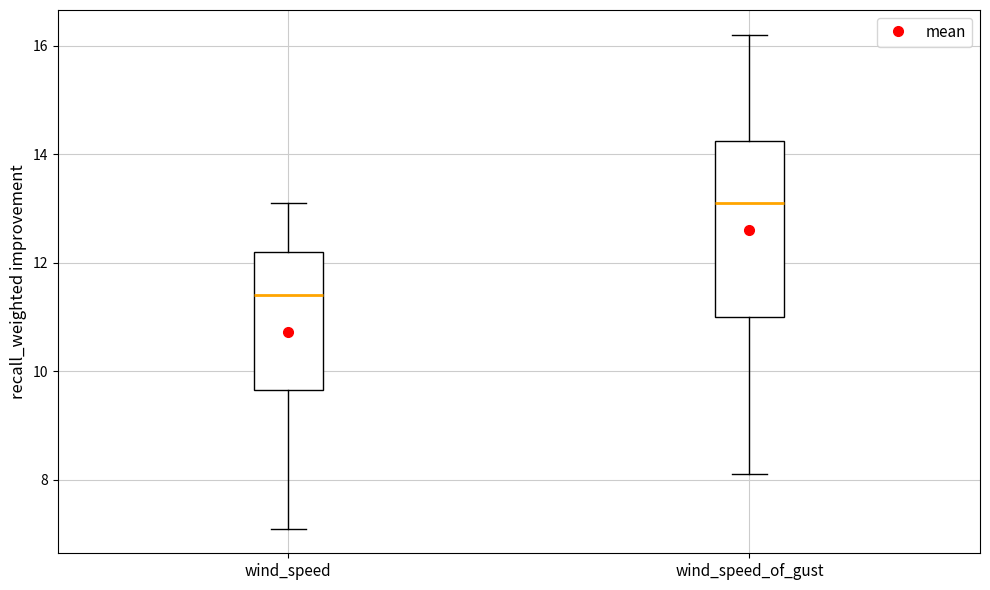

Comparing the boxes themselves (not the whiskers), which one is the tallest?

wind_speed_of_gust